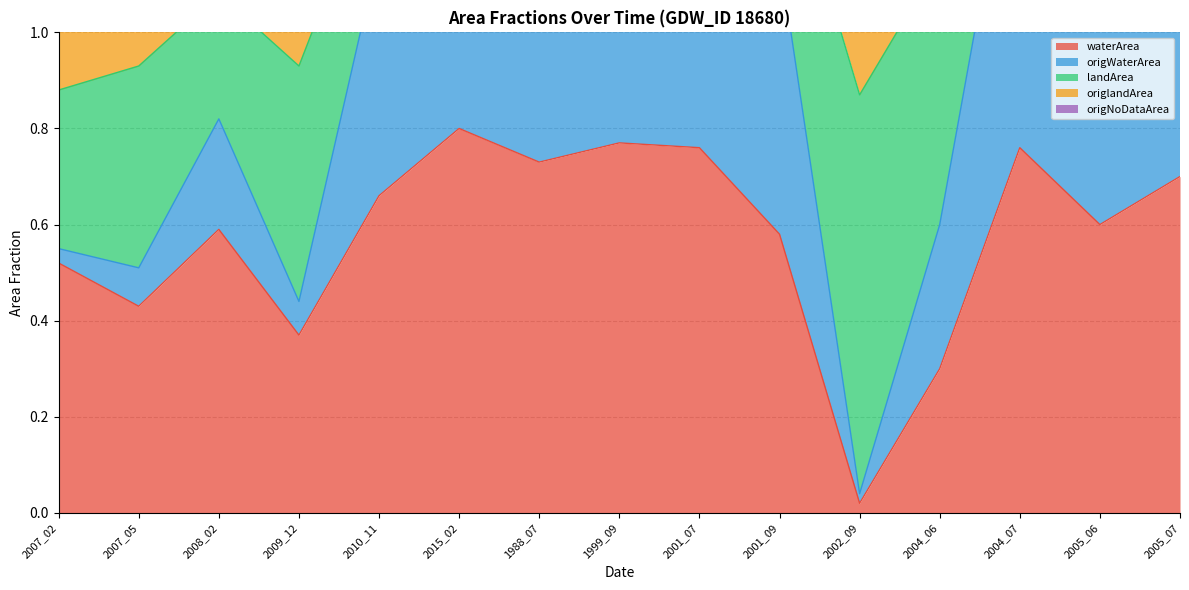

Which category has the lowest value in the waterArea series?

2002_09